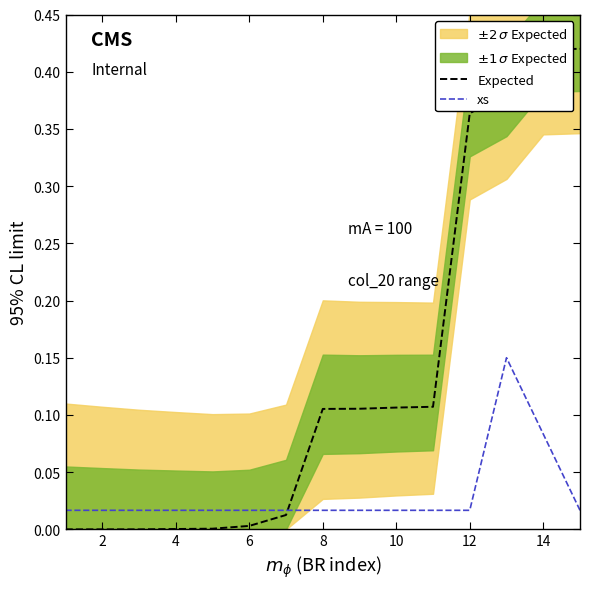

Reading left to right, what are all the values shown in this chart?

Expected: 0.0	0.0	0.0	0.0	0.0	0.0	0.0	0.1	0.1	0.1	0.1	0.4	0.4	0.4	0.4
xs: 0.0	0.0	0.0	0.0	0.0	0.0	0.0	0.0	0.0	0.0	0.0	0.0	0.1	0.1	0.0